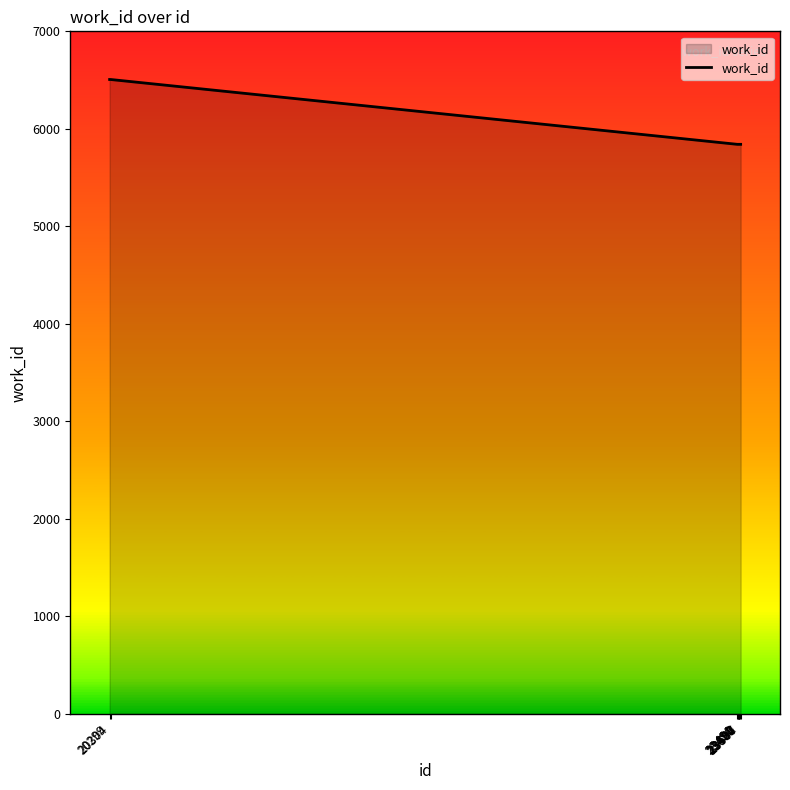

What is the difference between the maximum and second lowest values?

665